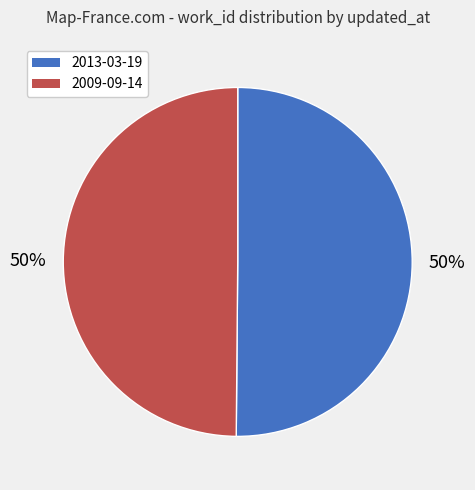

Combined, do 2013-03-19 and 2009-09-14 account for over 50%?

Yes